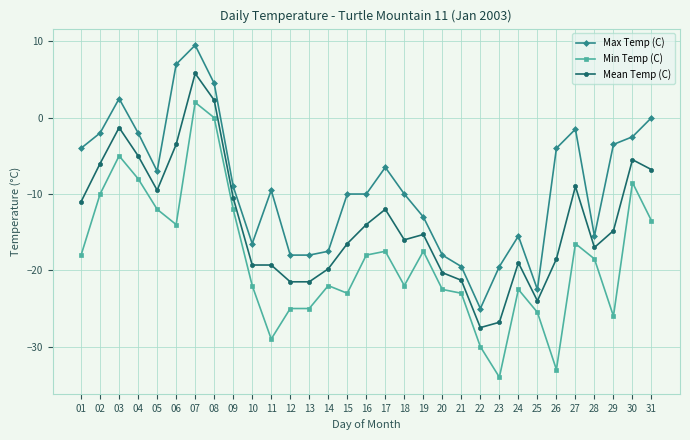

Is this an area chart (filled region under the line)?

No